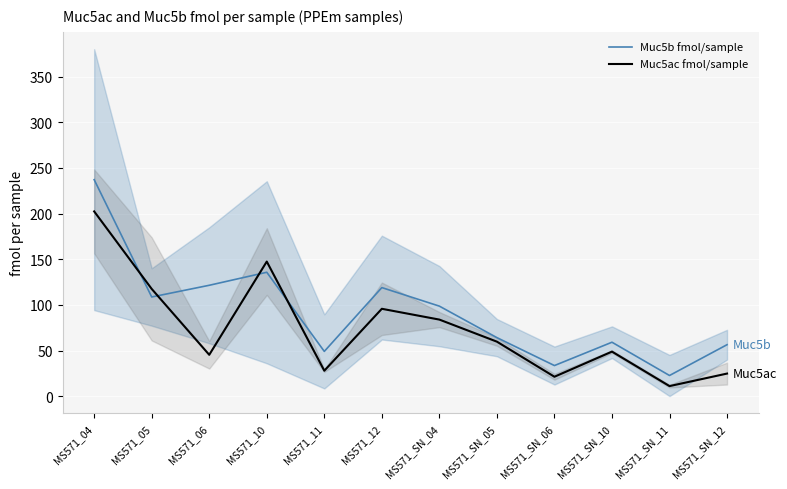

How many interior local peaks does the Muc5b fmol/sample series have?

3